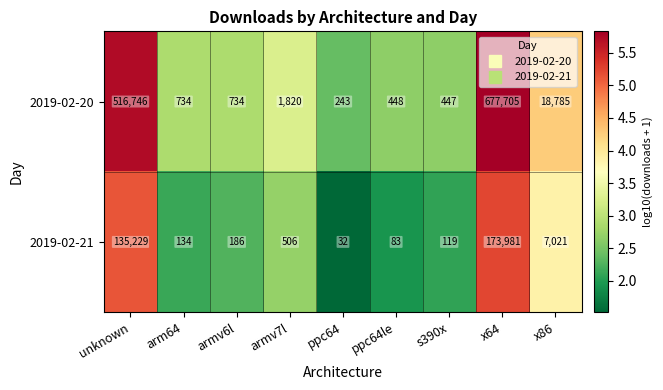

What is the average value of the 2019-02-21 series?

35255